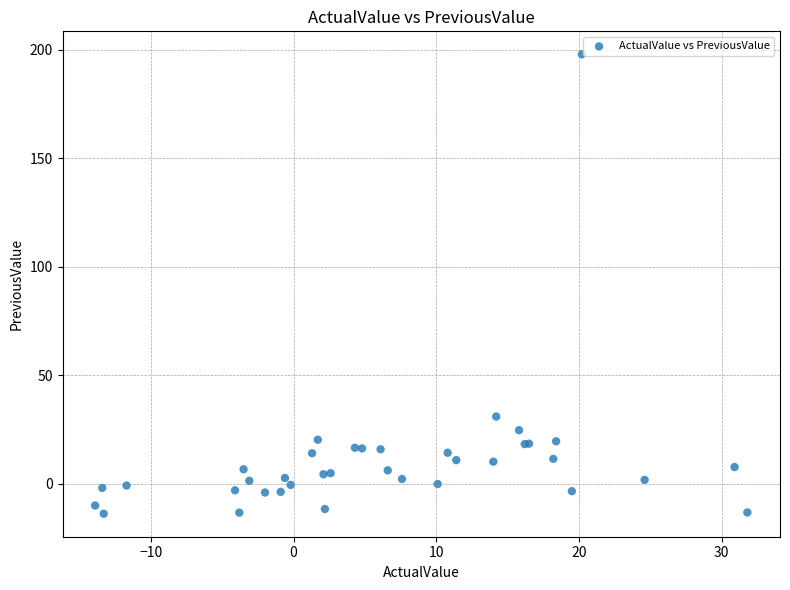

What Y value in the scatter plot is closest to 91?

30.9